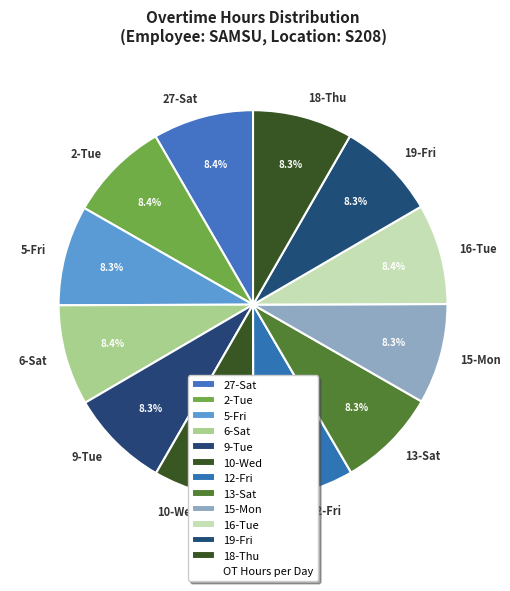

True or false: 12-Fri accounts for 8% of the total.

True